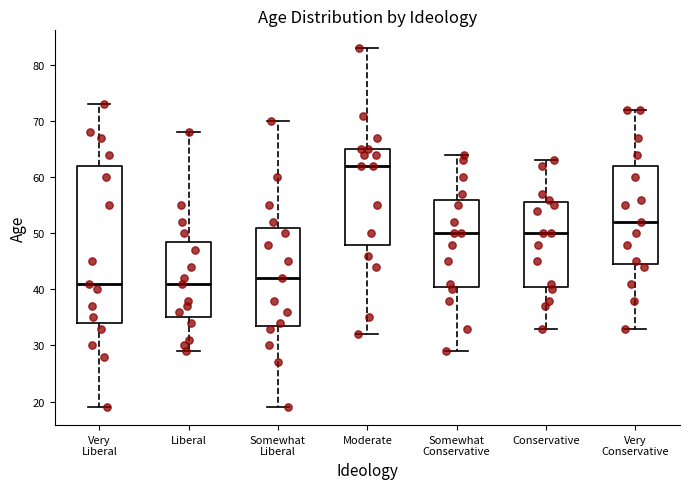

Reading left to right, read every box against the y-axis: the position of its median line, the range the box covers, and the ends of its whiskers. The values are not printed on the chart, so give them approximately, as read against the axis.

Very Liberal: median 41, box 34 to 62, whiskers 19 to 73
Liberal: median 41, box 35 to 49, whiskers 29 to 68
Somewhat Liberal: median 42, box 34 to 51, whiskers 19 to 70
Moderate: median 62, box 48 to 65, whiskers 32 to 83
Somewhat Conservative: median 50, box 41 to 56, whiskers 29 to 64
Conservative: median 50, box 41 to 56, whiskers 33 to 63
Very Conservative: median 52, box 45 to 62, whiskers 33 to 72